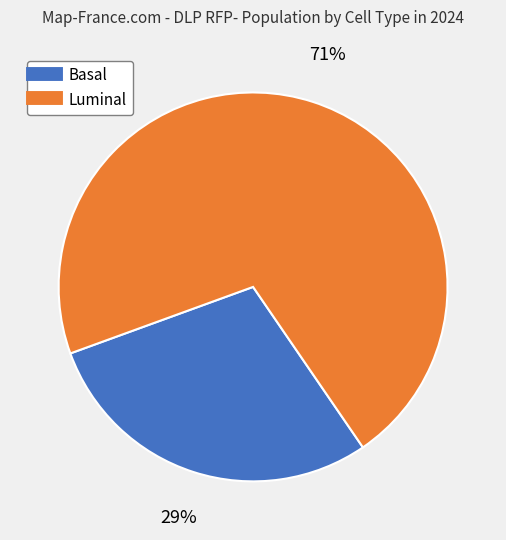

Is there a majority slice in this chart?

Yes